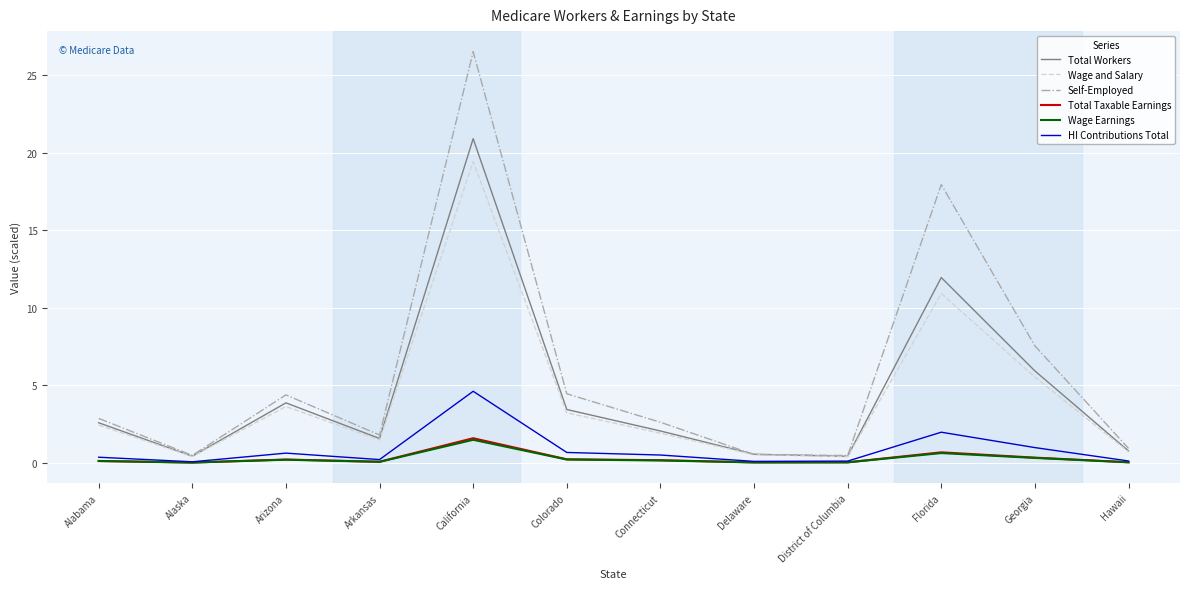

True or false: Self-Employed has a value of 37.0 at California.

False